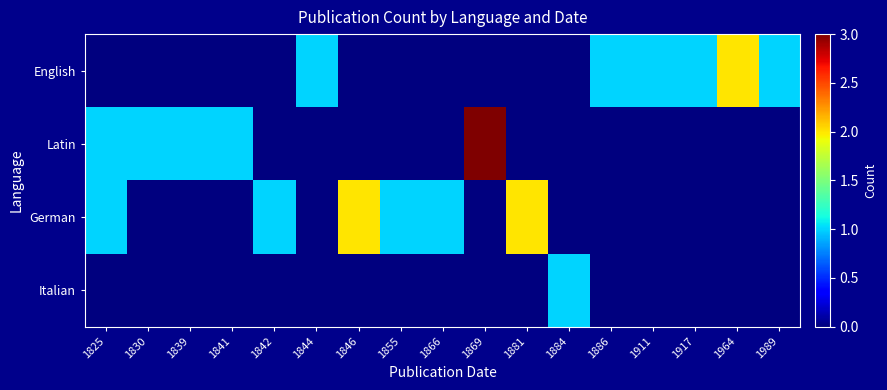

What is the total value across all series at 1884?

1